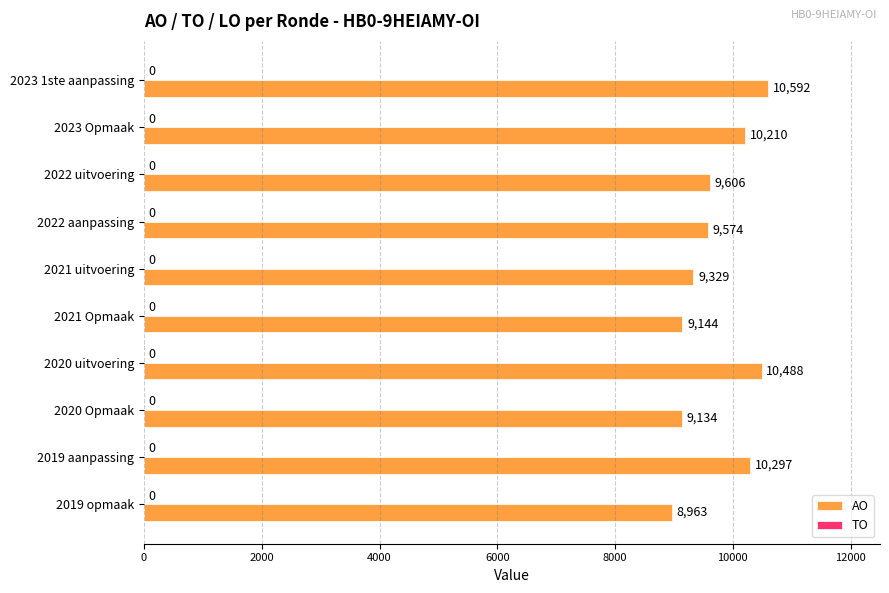

Rank the categories by value from lowest to highest.

2019 opmaak, 2020 Opmaak, 2021 Opmaak, 2021 uitvoering, 2022 aanpassing, 2022 uitvoering, 2023 Opmaak, 2019 aanpassing, 2020 uitvoering, 2023 1ste aanpassing